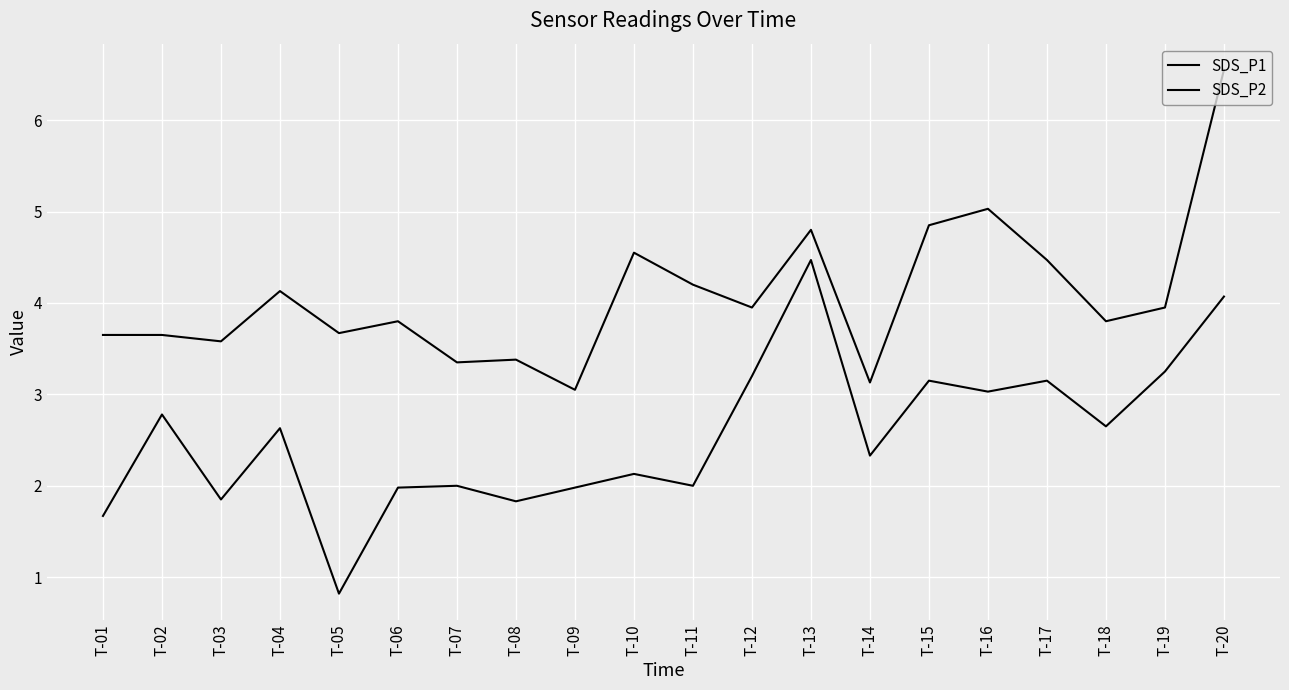

What is the spread (max minus min) of values at T-05?

2.9